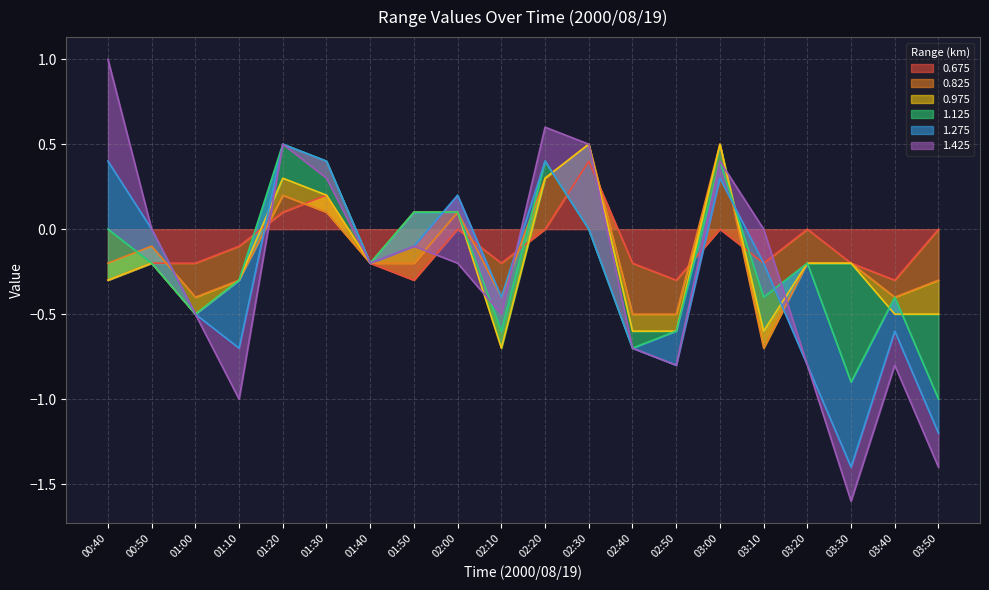

Is it true that 0.675 equals -0.3 at 03:40?

True